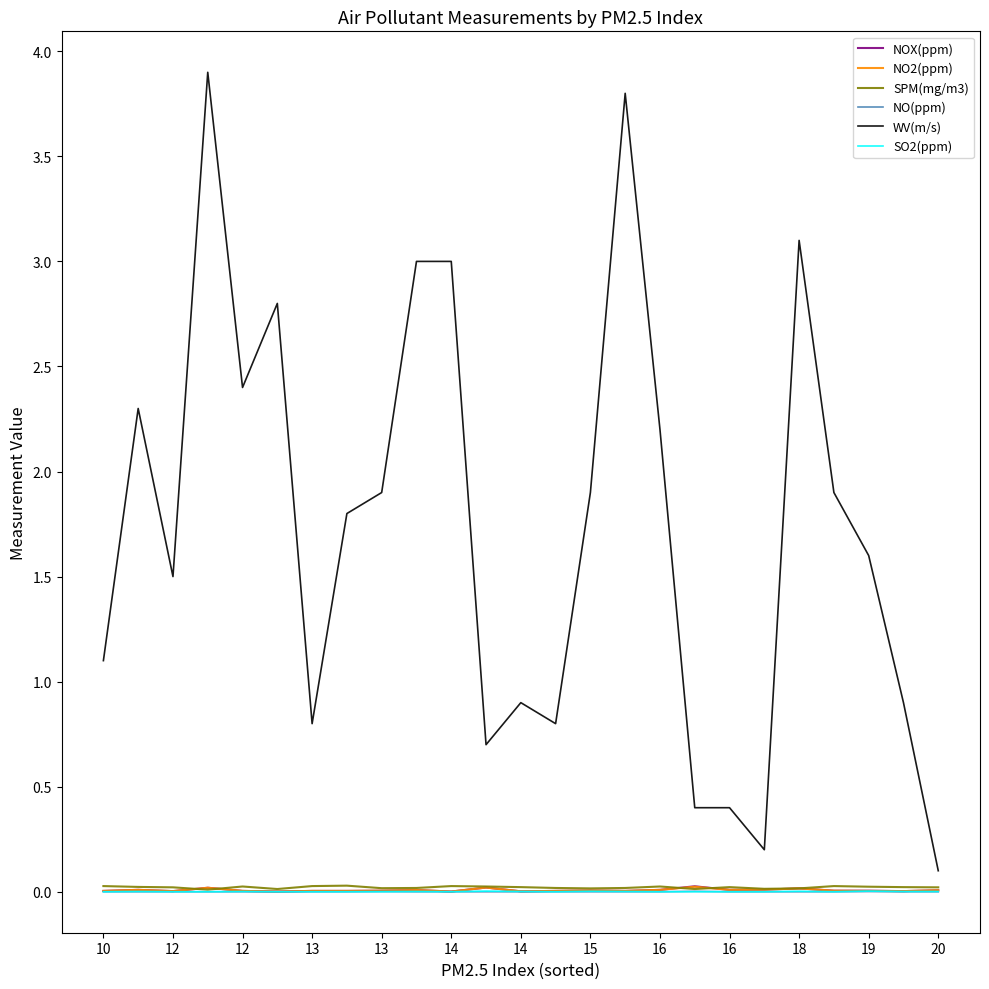

What are all the series names shown in the legend?

NOX(ppm), NO2(ppm), SPM(mg/m3), NO(ppm), WV(m/s), SO2(ppm)